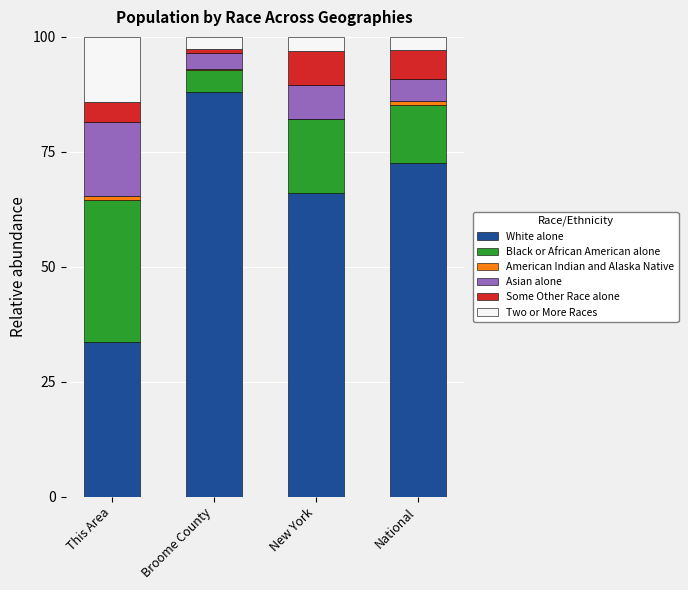

True or false: White alone has a value of 88.0 at Broome County.

True